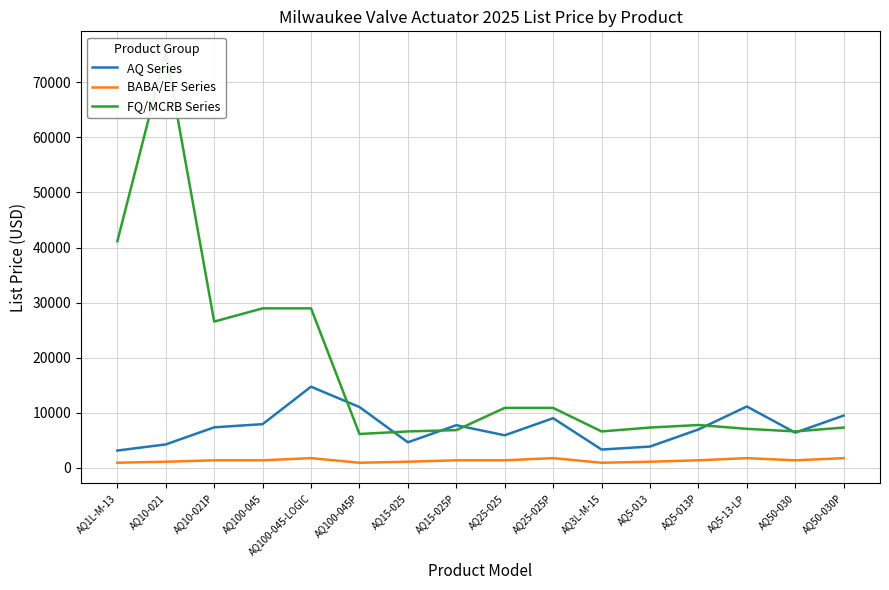

Reading left to right, list all the values displayed in this chart.

AQ Series: 3155.2	4266.4	7369.2	7947.9	14744.0	11050.8	4654.3	7757.1	5922.5	9025.3	3335.6	3878.5	6981.4	11151.7	6402.7	9505.5
BABA/EF Series: 940.2	1126.6	1383.7	1383.7	1776.6	940.2	1126.6	1383.7	1383.7	1776.6	940.2	1126.6	1383.7	1776.6	1383.7	1776.6
FQ/MCRB Series: 41148.2	75516.7	26561.0	28964.6	28964.6	6160.9	6625.0	6857.2	10896.3	10896.2	6625.0	7326.8	7790.9	7094.7	6625.0	7326.8